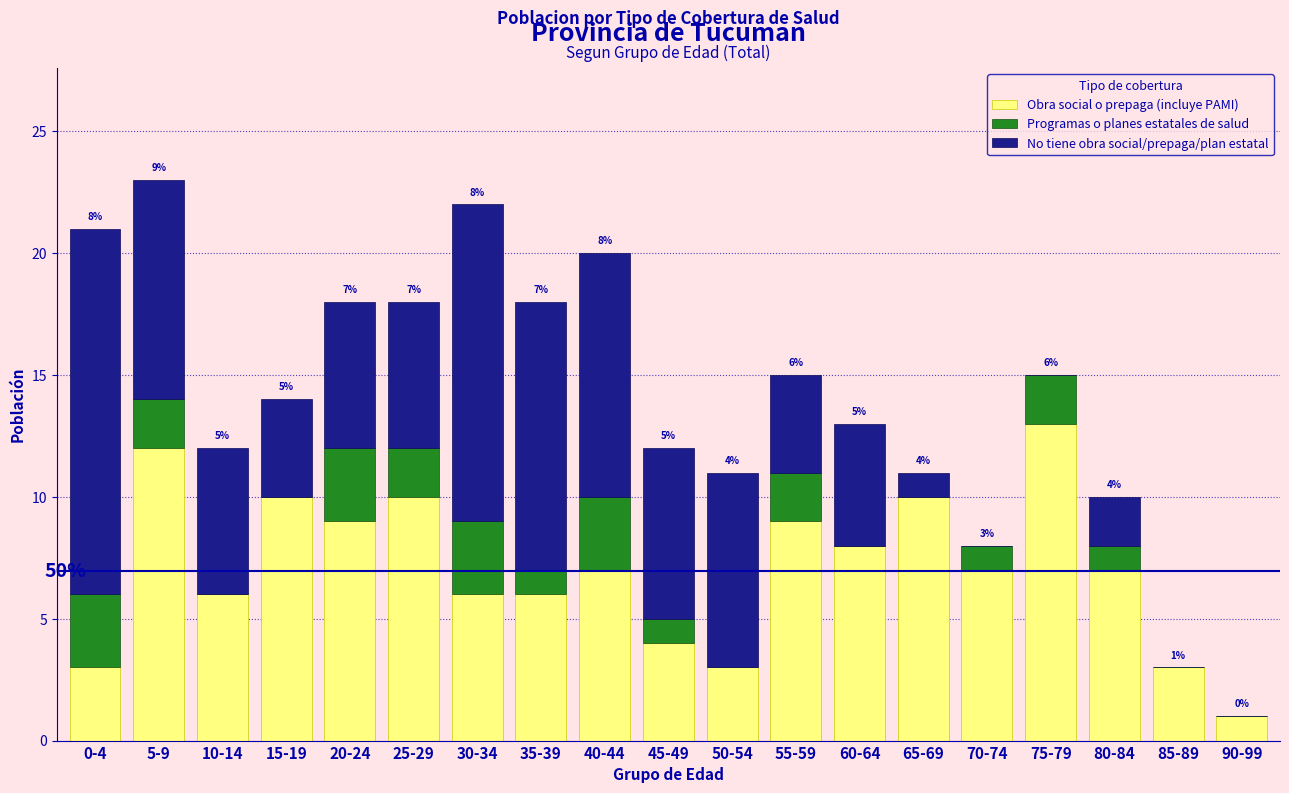

The Obra social o prepaga (incluye PAMI) series shows 5 at 50-54. True or false?

False